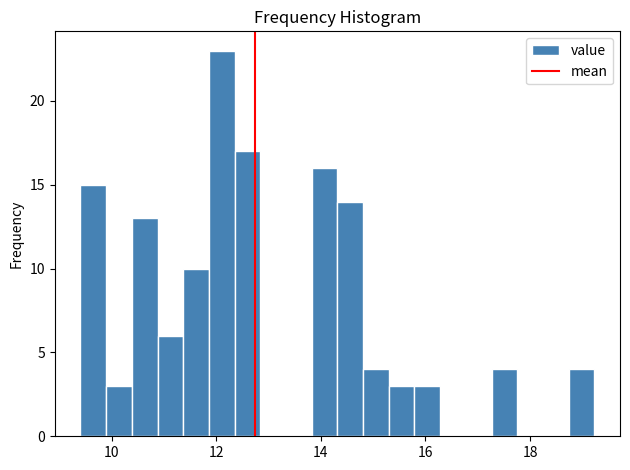

Around what value on the x-axis is the tallest bar? Give the approximate position of its centre, as read against the axis.

12.2